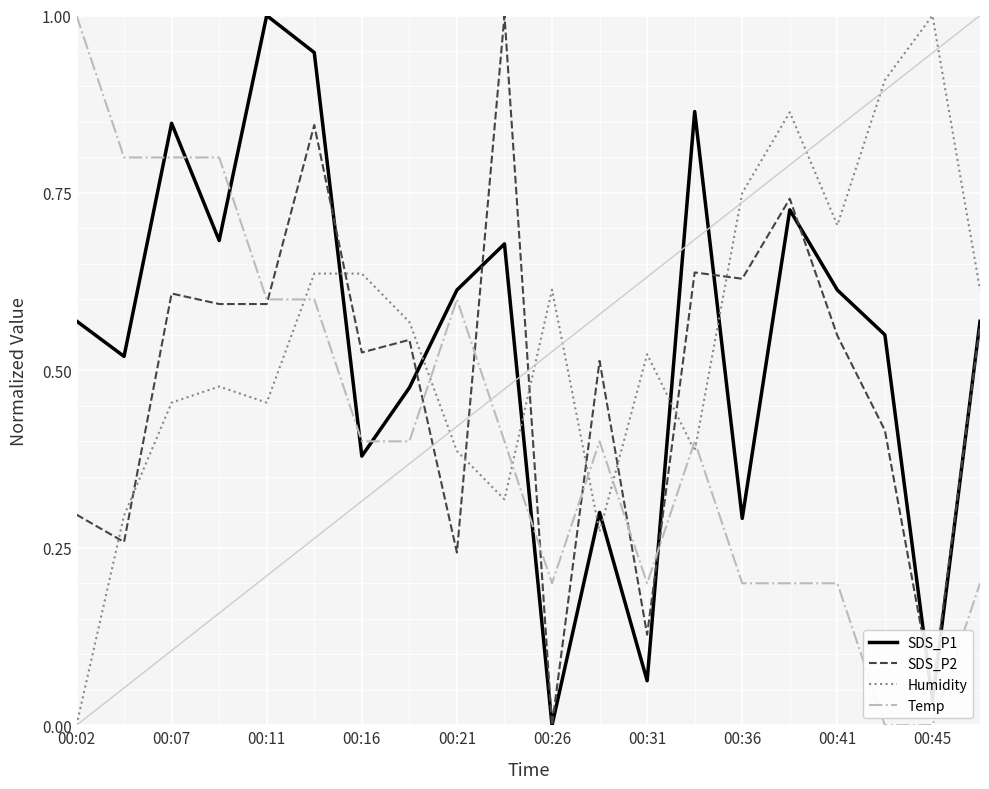

At how many categories does at least one series exceed 0?

20